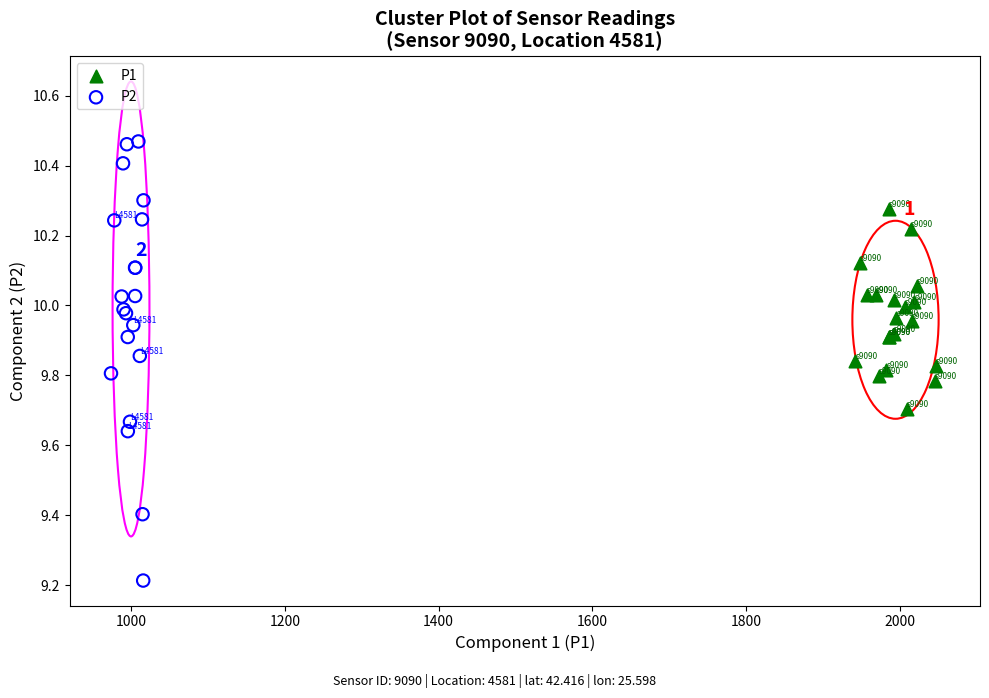

Which series reaches the minimum Y coordinate?

P2